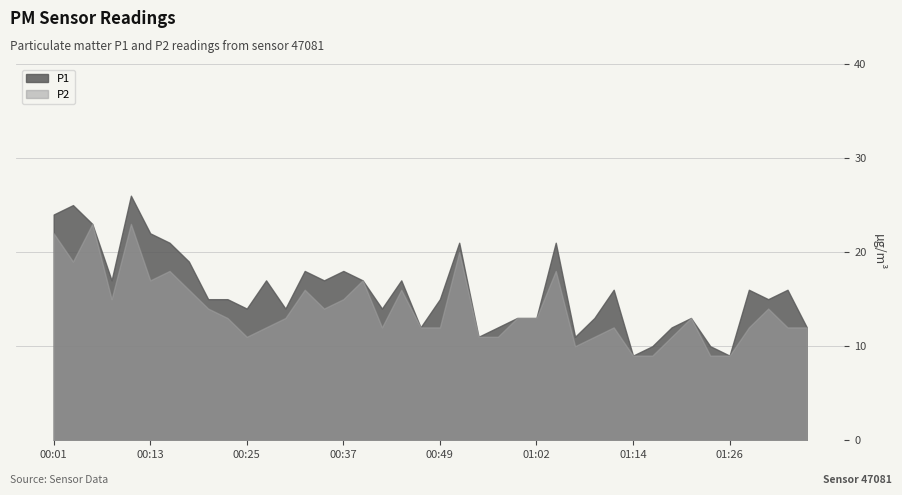

What is the total value across all series at 00:37?

33